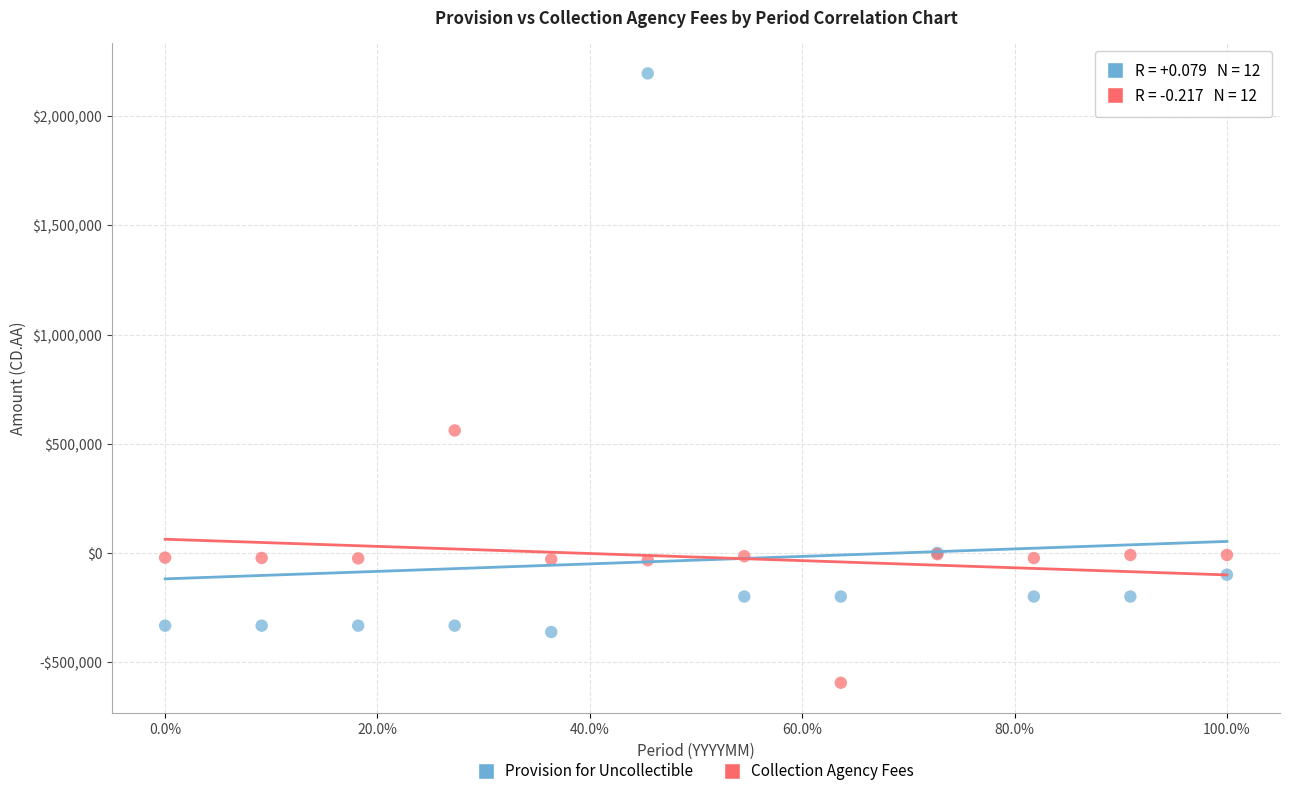

Which series reaches the minimum Y coordinate?

Collection Agency Fees